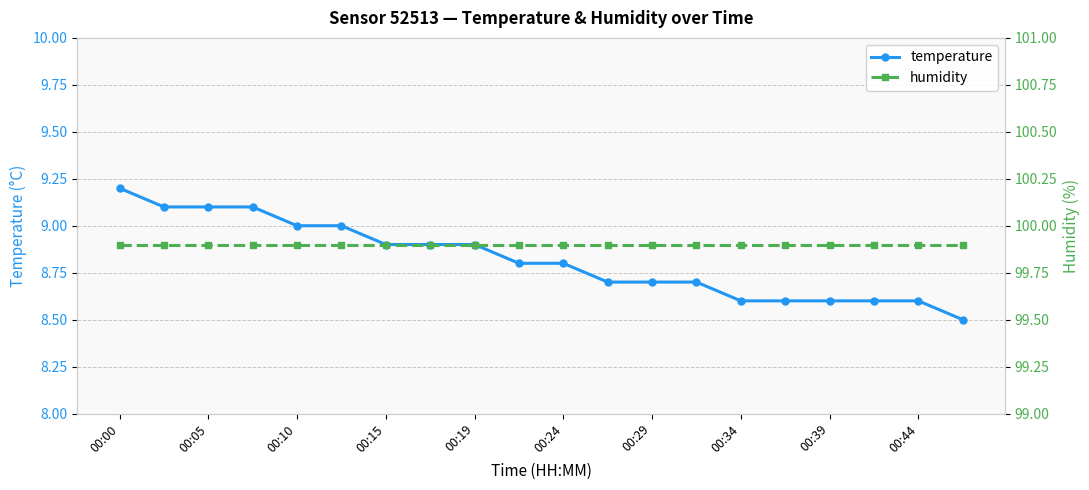

Where is temperature nearest to the value 8?

19